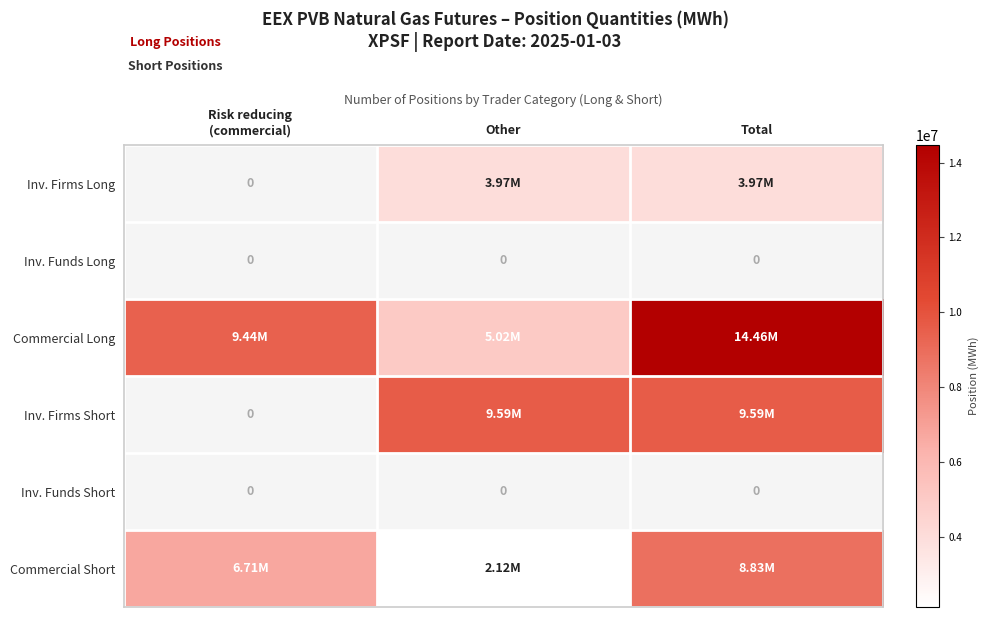

How many values in the Inv. Firms Short series are below 9593700?

1